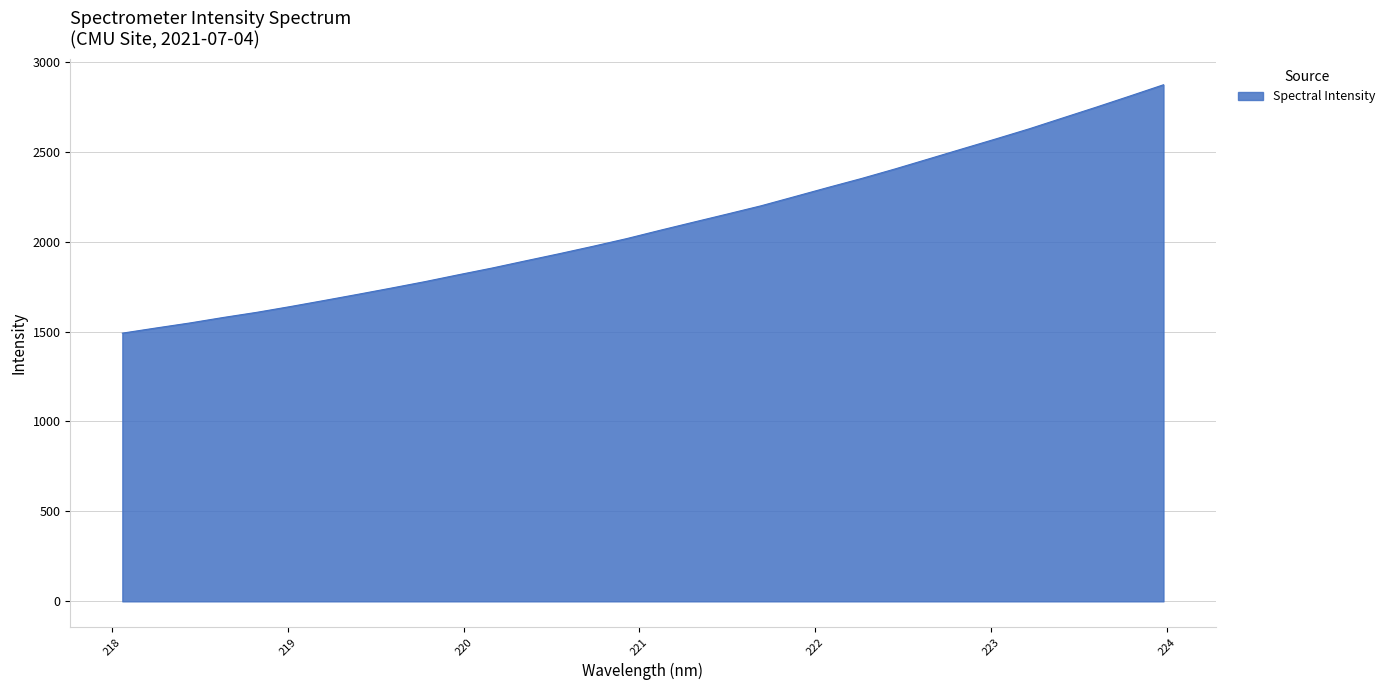

Reading right to left, extract all data points from this chart.

2872.0	2809.4	2747.8	2687.7	2627.2	2570.7	2515.4	2459.7	2404.0	2350.9	2300.9	2249.7	2198.7	2153.2	2108.2	2062.9	2016.4	1973.8	1932.8	1893.2	1853.1	1815.8	1777.4	1741.6	1706.7	1672.6	1639.0	1606.9	1578.1	1547.4	1519.7	1491.1